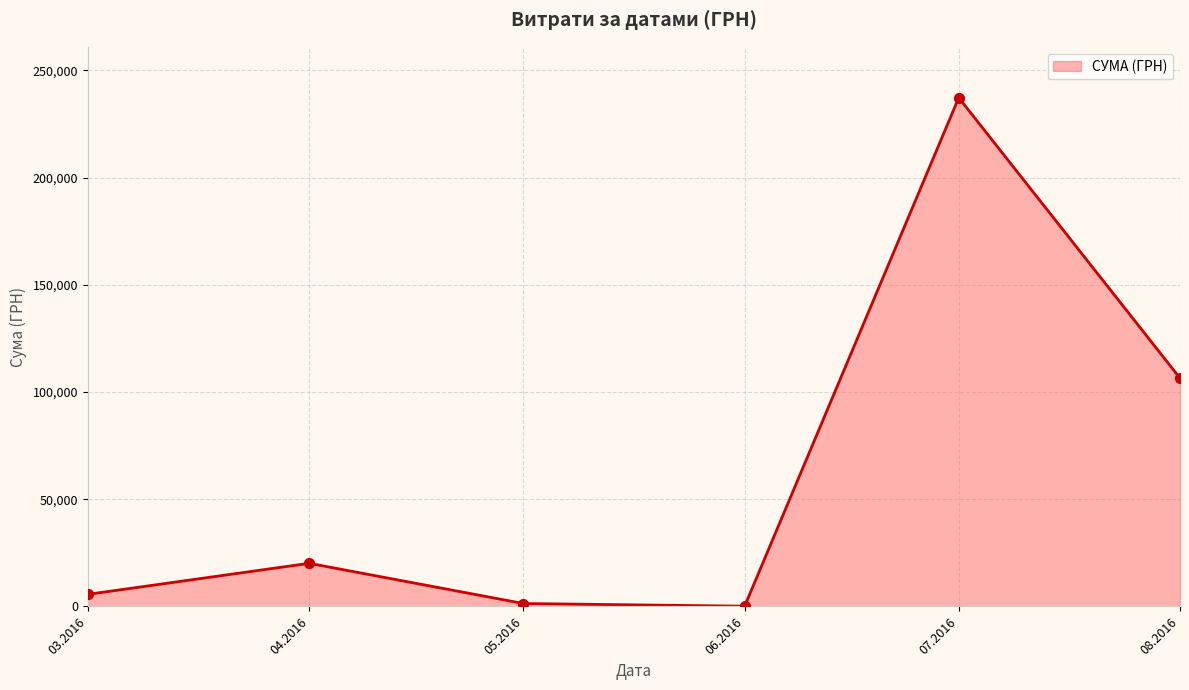

What is the ratio of the value at 08.2016 to the value at 04.2016?

5.3